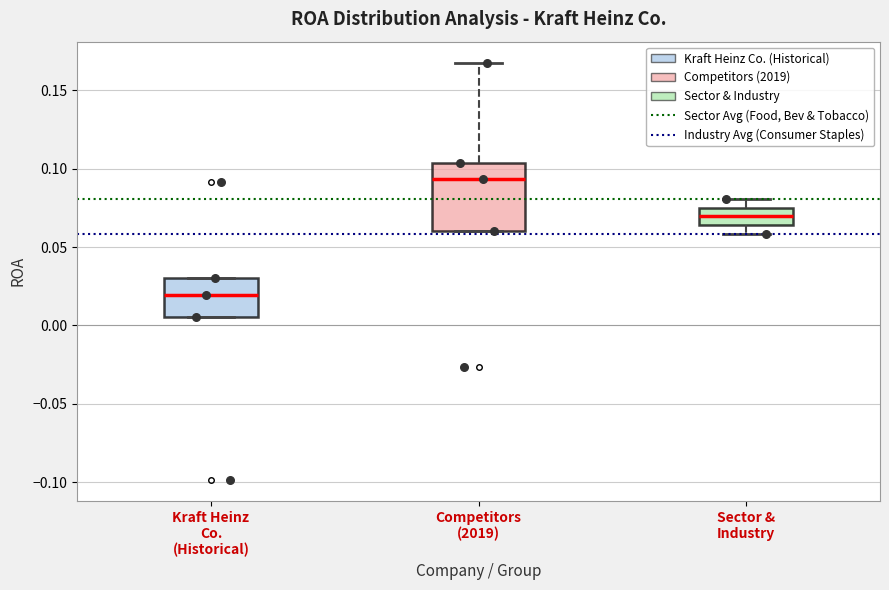

Reading left to right, read every box against the y-axis: the position of its median line, the range the box covers, and the ends of its whiskers. The values are not printed on the chart, so give them approximately, as read against the axis.

Kraft Heinz Co. (Historical): median 0.020, box 0.005 to 0.030, whiskers 0.005 to 0.030
Competitors (2019): median 0.095, box 0.060 to 0.105, whiskers 0.060 to 0.170
Sector & Industry: median 0.070, box 0.065 to 0.075, whiskers 0.060 to 0.080